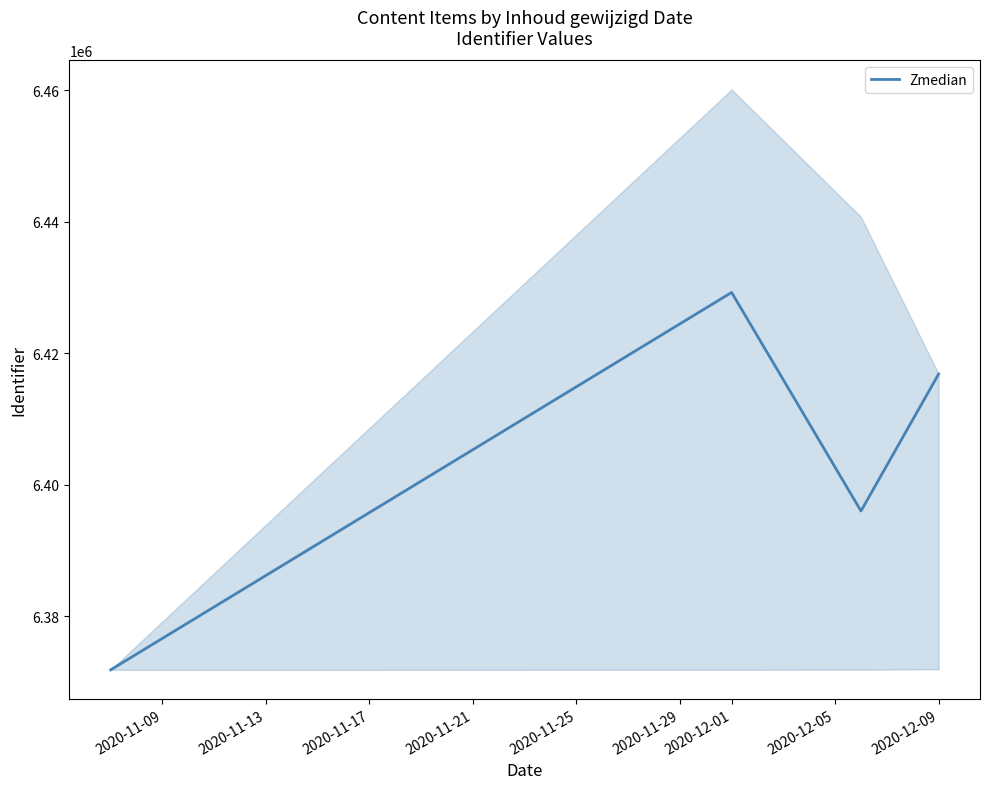

How many data points are above 6416849?

1